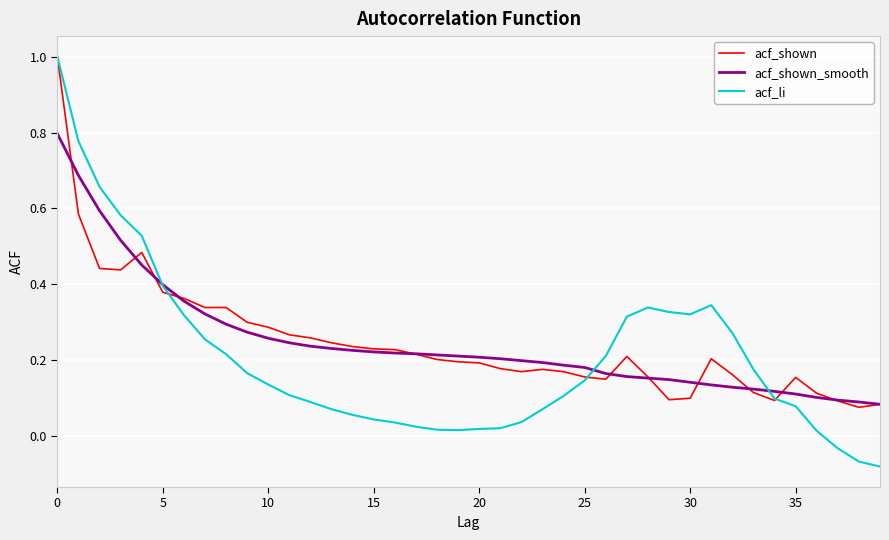

Which series has the largest range (max minus min)?

acf_li